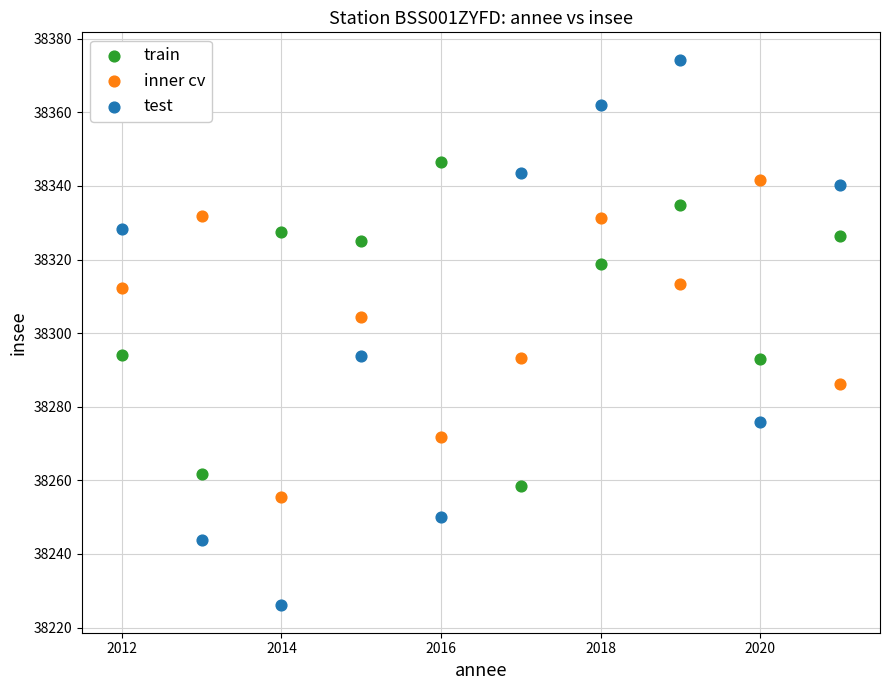

Which series has the widest spread of Y values?

test